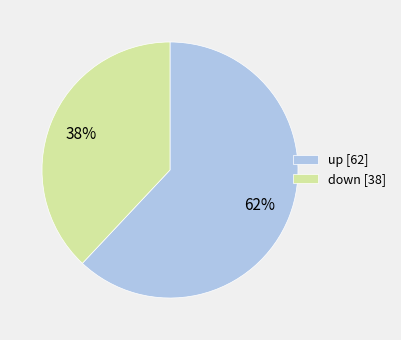

To the nearest percent, what portion does up represent?

62%